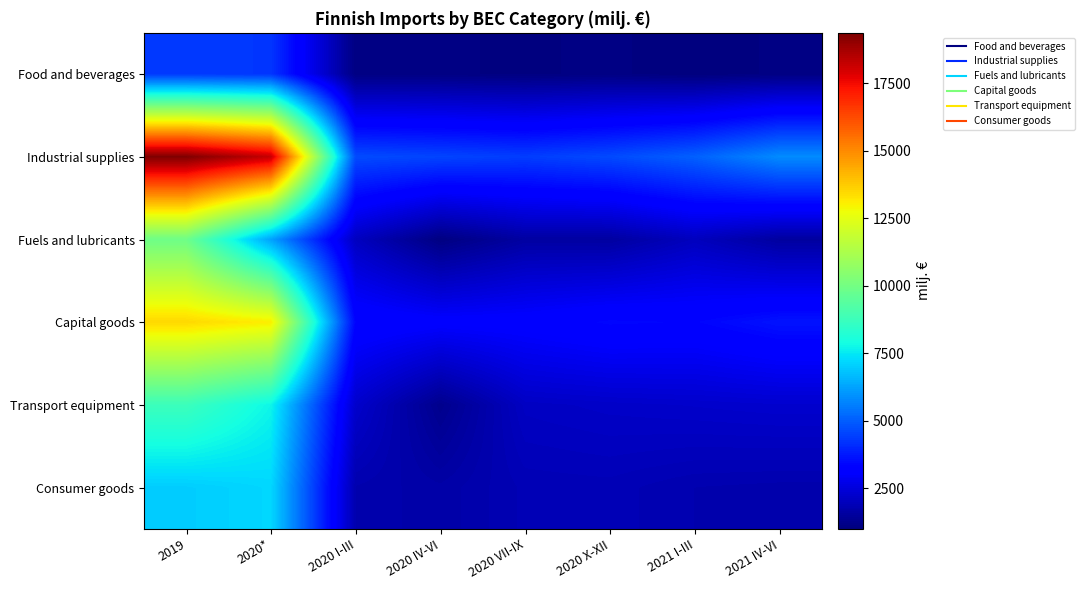

What is the minimum value shown in the chart?

988.0